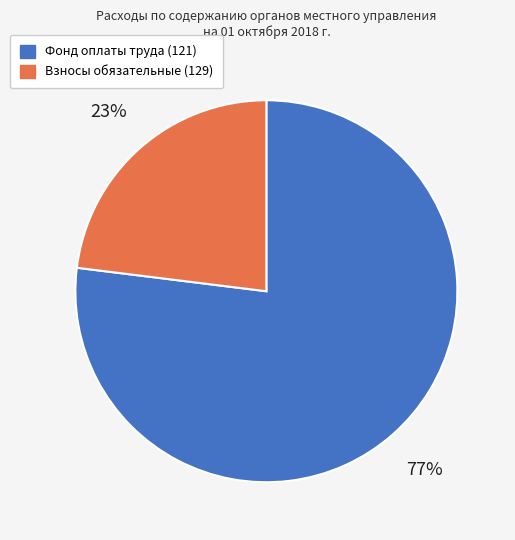

To the nearest percent, what is the difference between the largest and smallest slice percentages?

54%